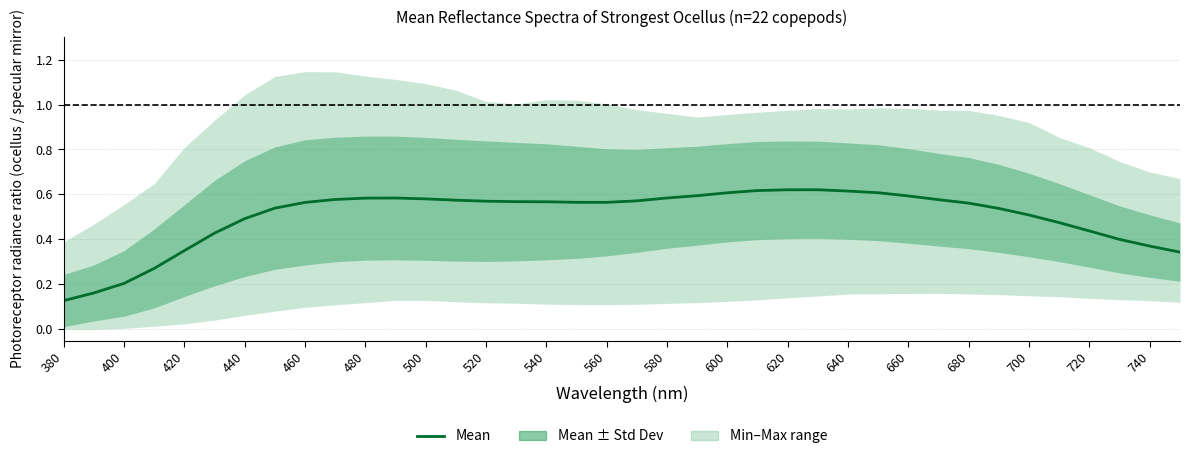

Which label corresponds to the smallest value in the chart?

380